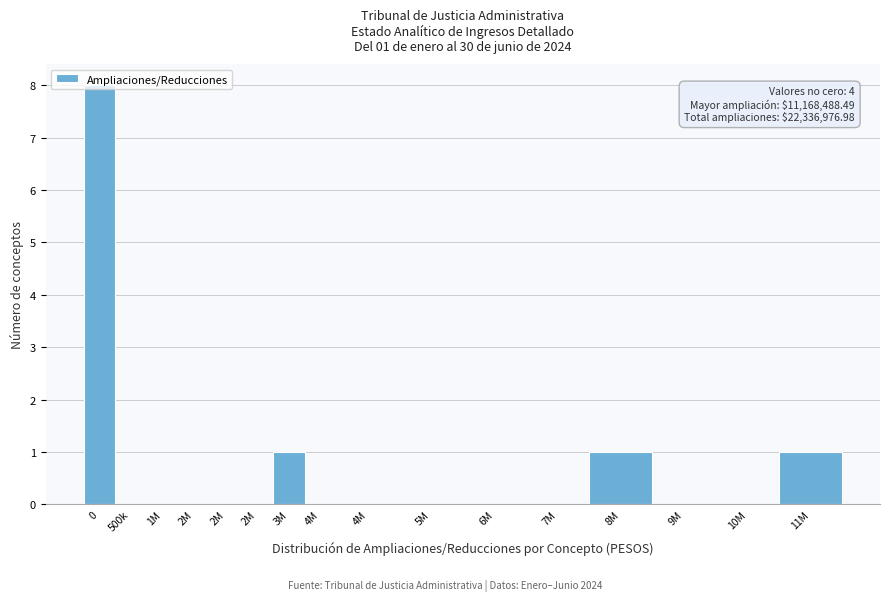

Count the number of data series in this chart.

1